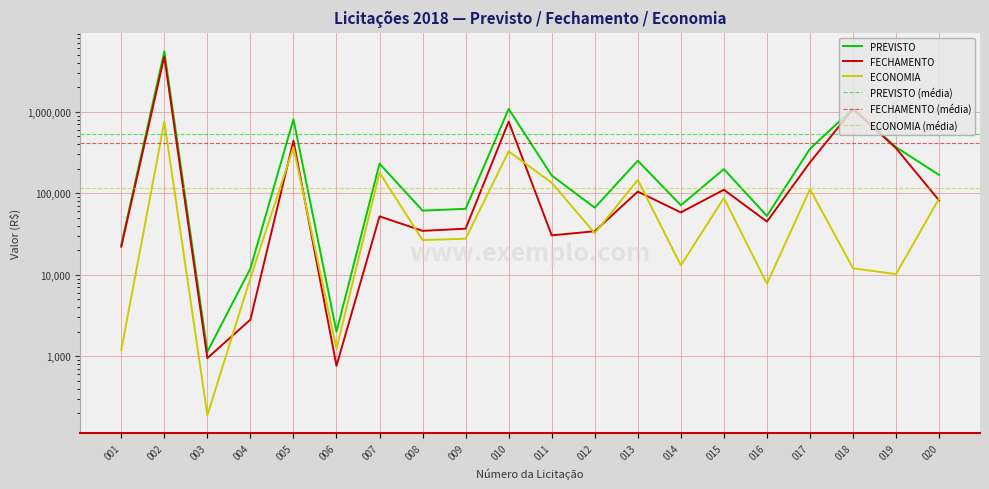

What is the sum of all PREVISTO values?

10622817.3